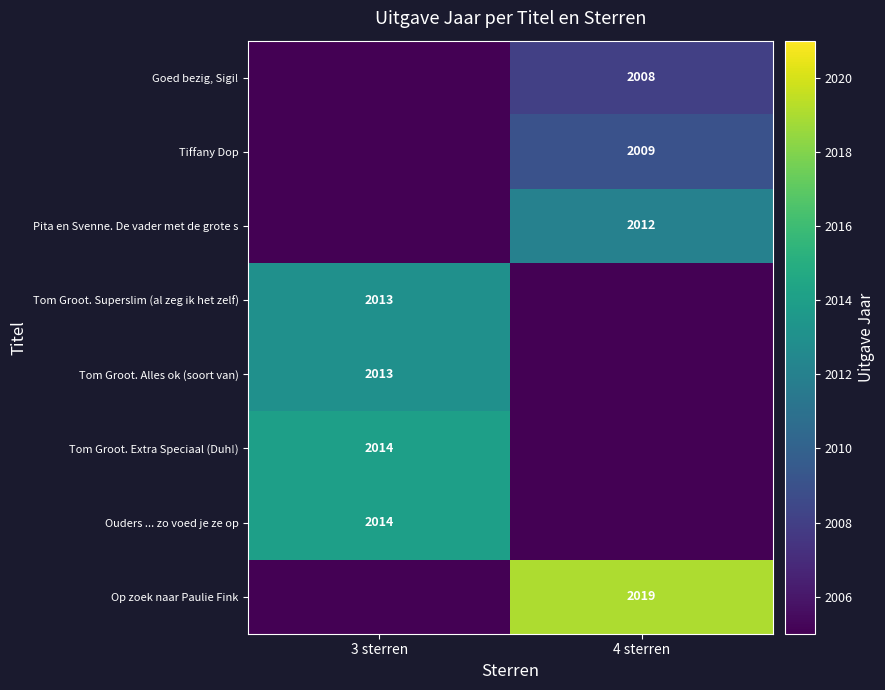

At how many categories does at least one series exceed 2015?

1